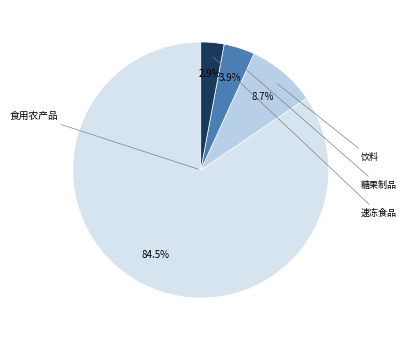

Is there a majority slice in this chart?

Yes